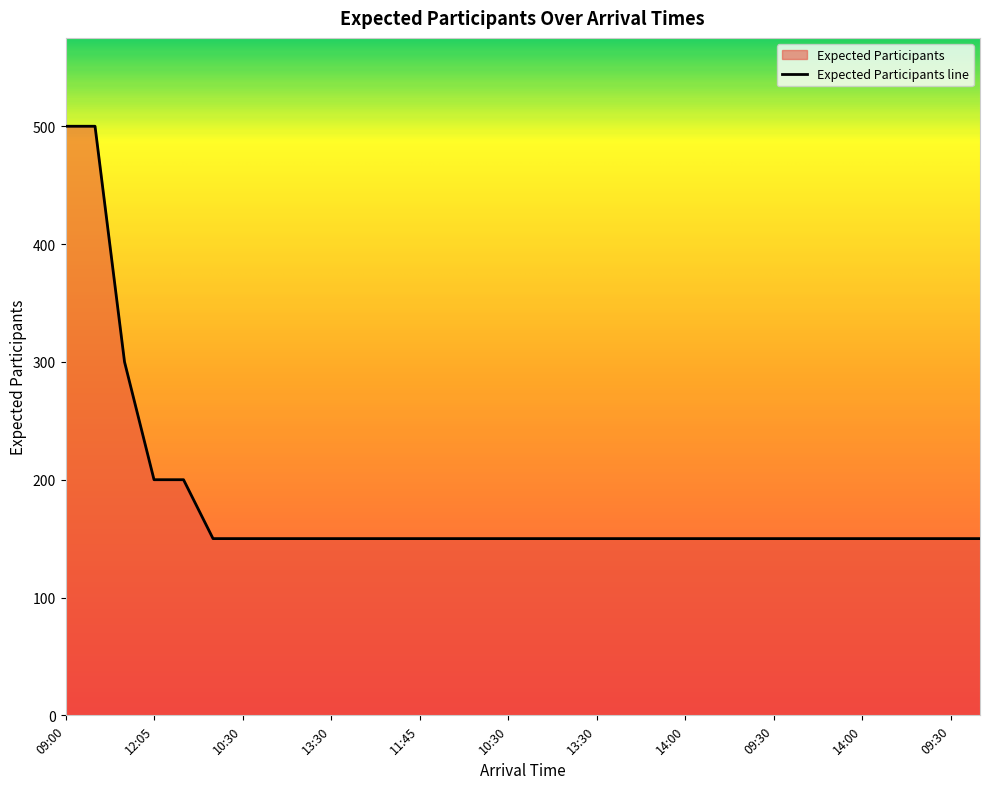

The value at 09:30 is 249. True or false?

False